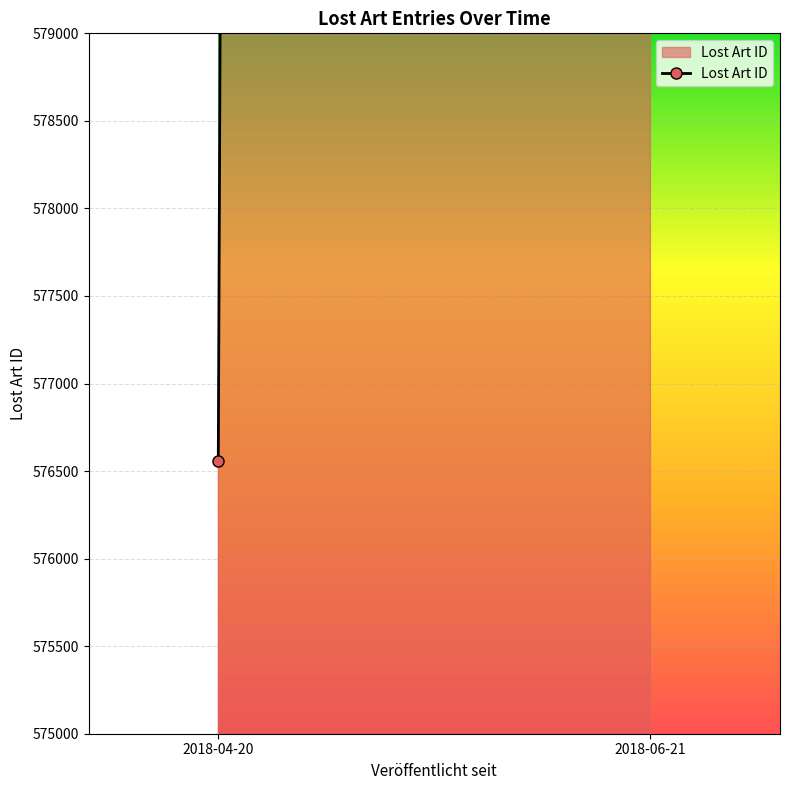

Rank the categories by value from lowest to highest.

2018-04-20, 2018-06-21